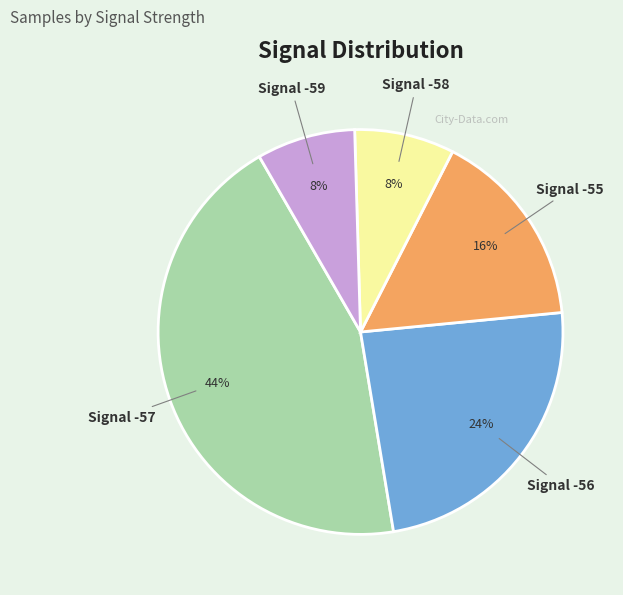

To the nearest percent, what is the average slice percentage?

20%